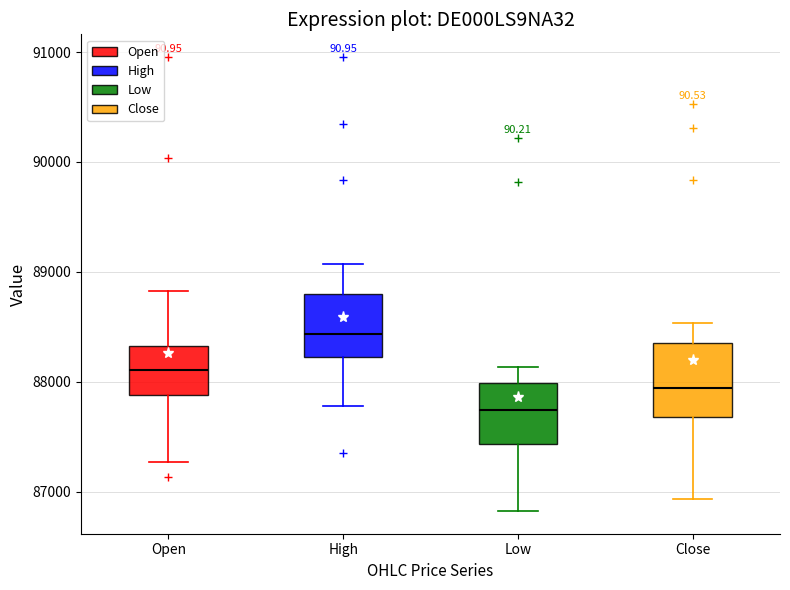

Which box's median line is the lowest?

Low